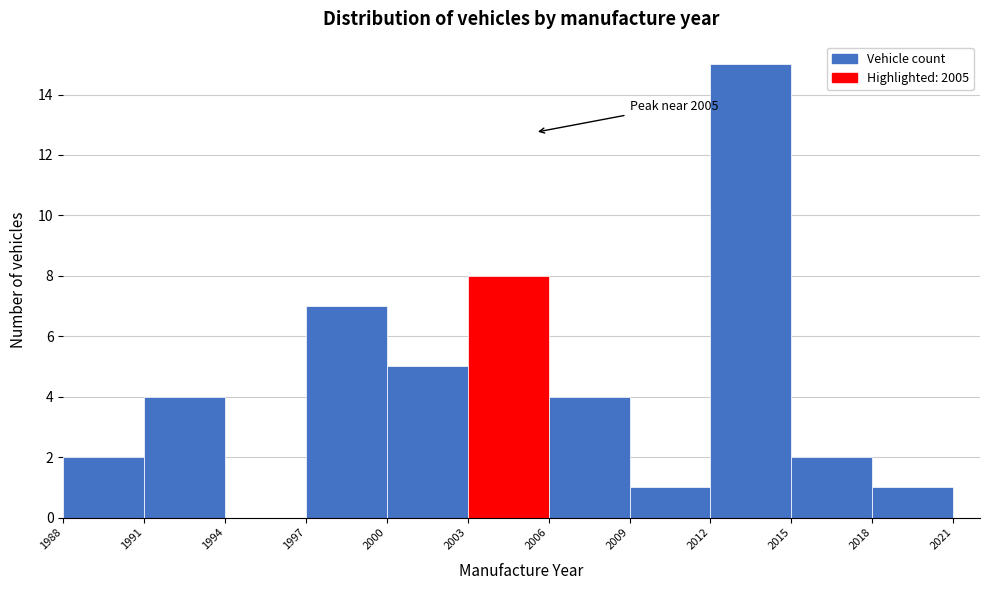

Over which range of the x-axis is the bar tallest?

2012 to 2015